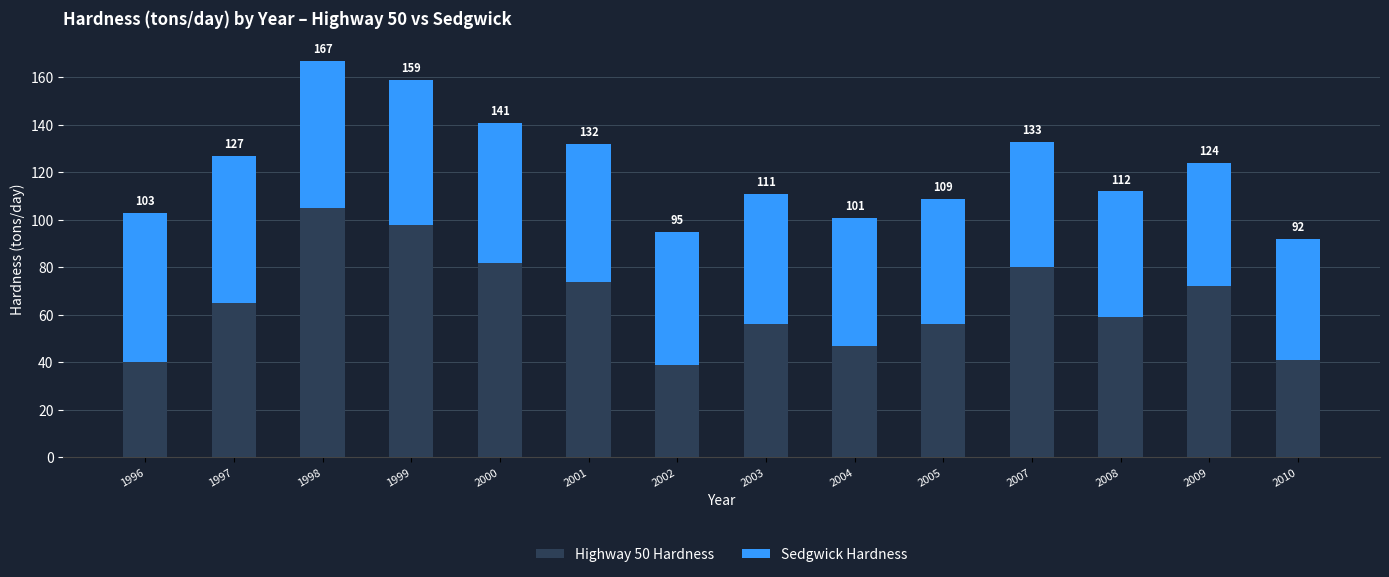

What are all the series names shown in the legend?

Highway 50 Hardness, Sedgwick Hardness